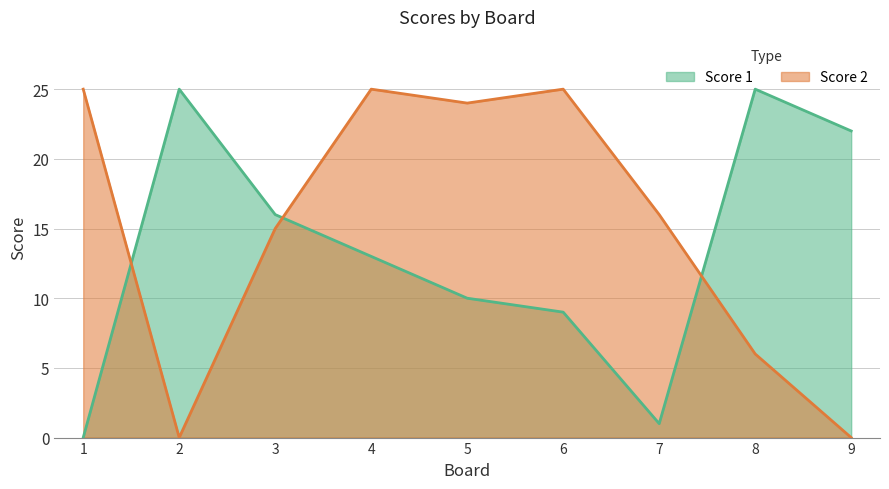

What is the value of the Score 1 point at the 8th from the left?

25